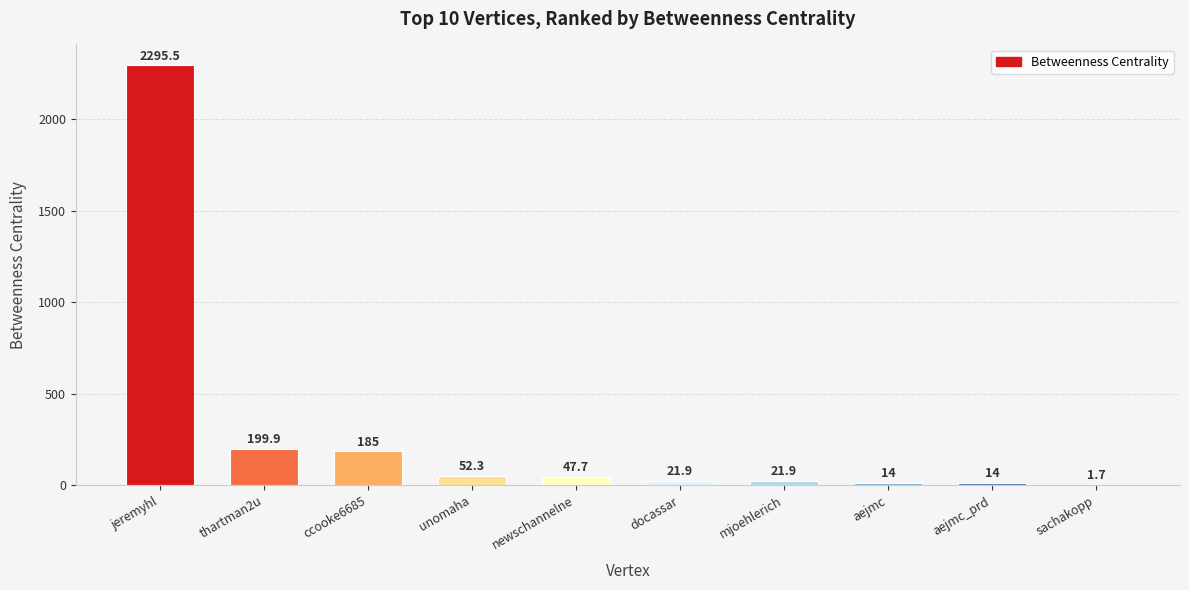

The value at thartman2u is 199.9. True or false?

True